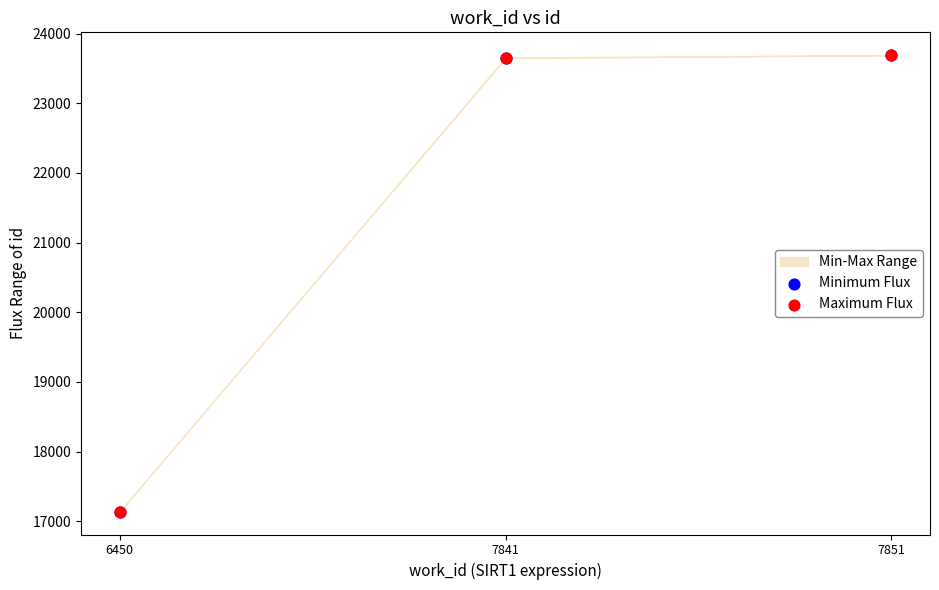

Which series contains the highest Y value?

Minimum Flux